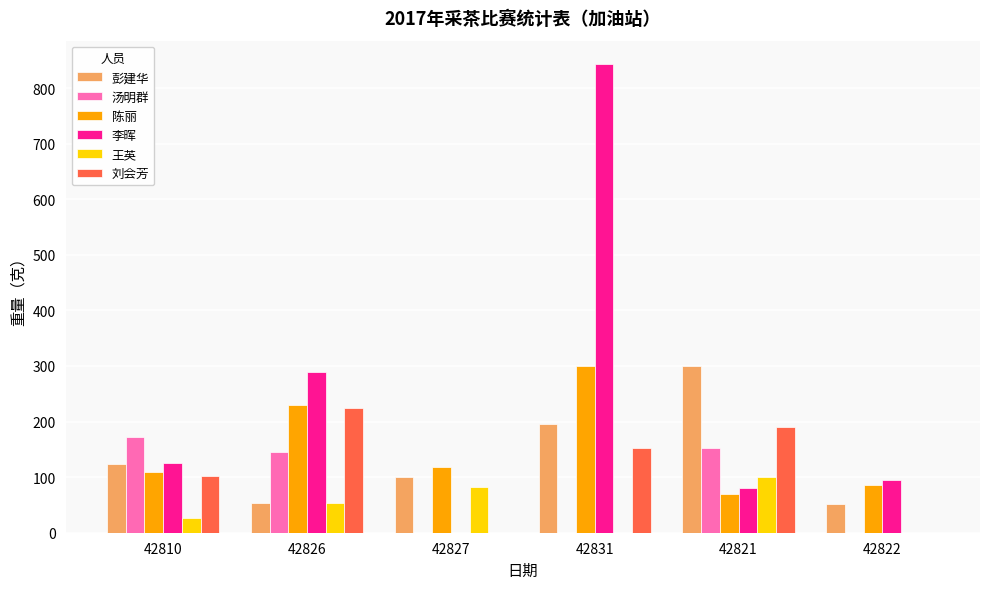

At which category is the sum across all series the highest?

42831